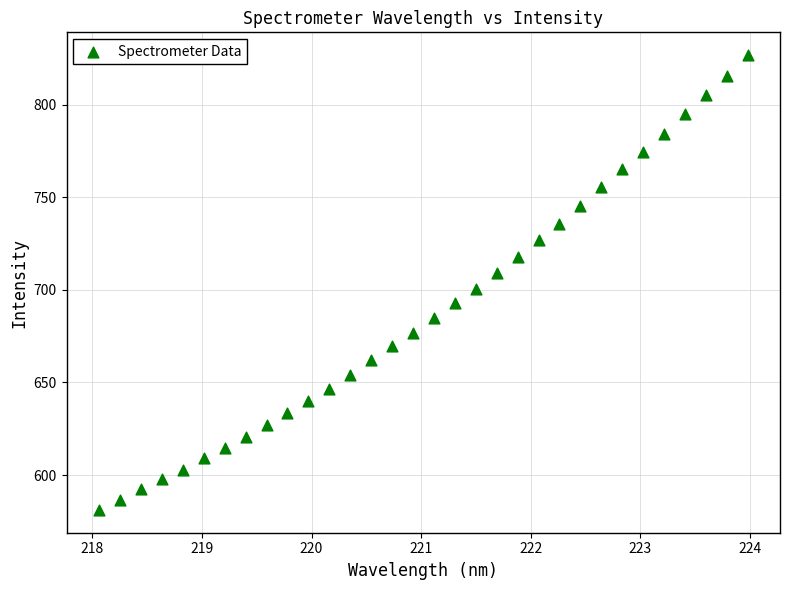

What is the range of Y values (max minus min)?

245.6